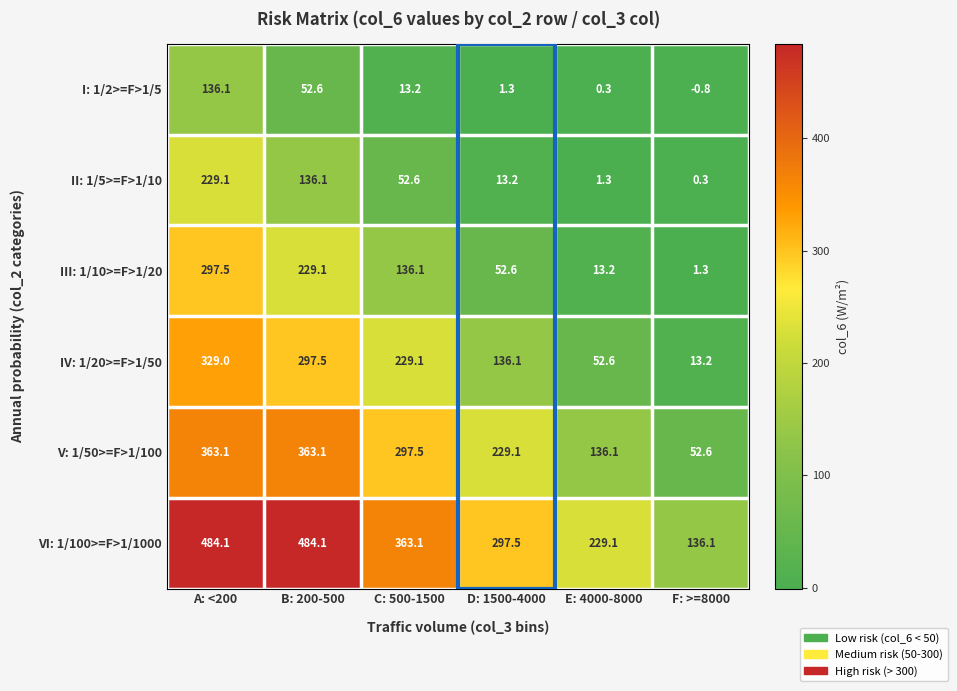

At which label does VI: 1/100>=F>1/1000 first exceed 363?

A: <200